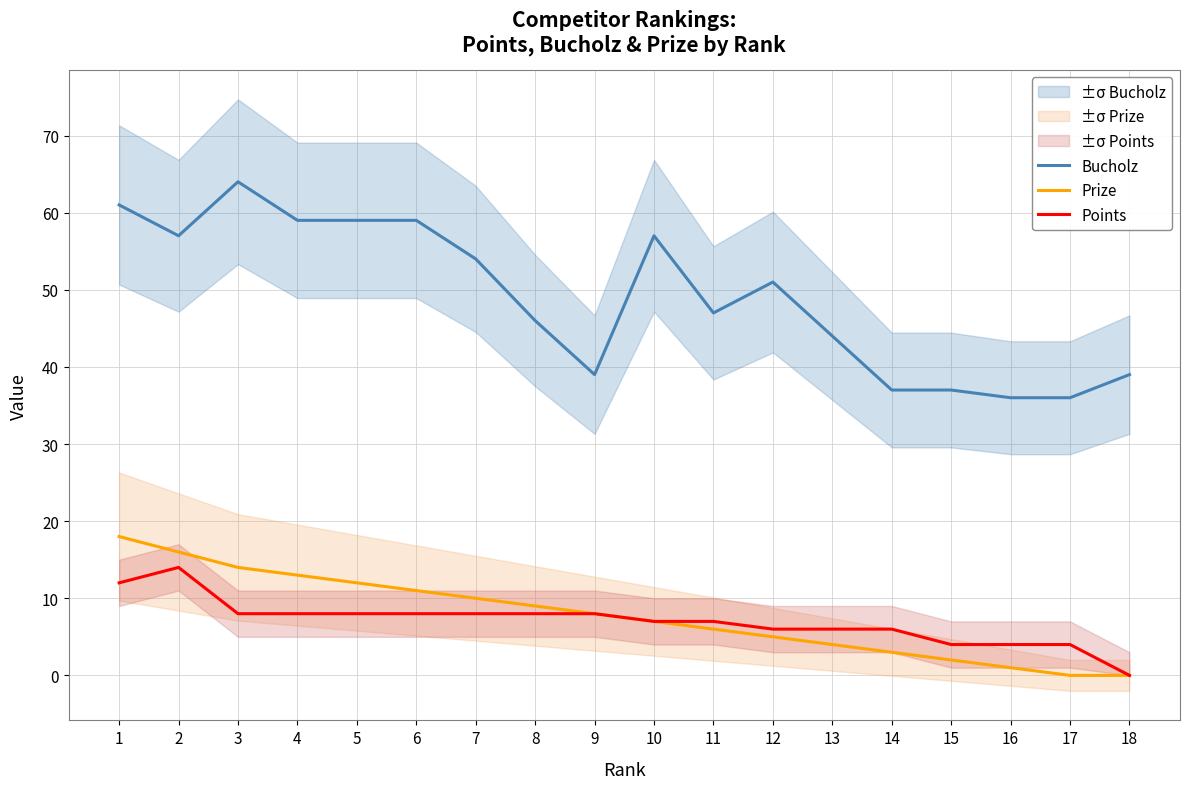

The value of Points at 18 is 4. True or false?

False